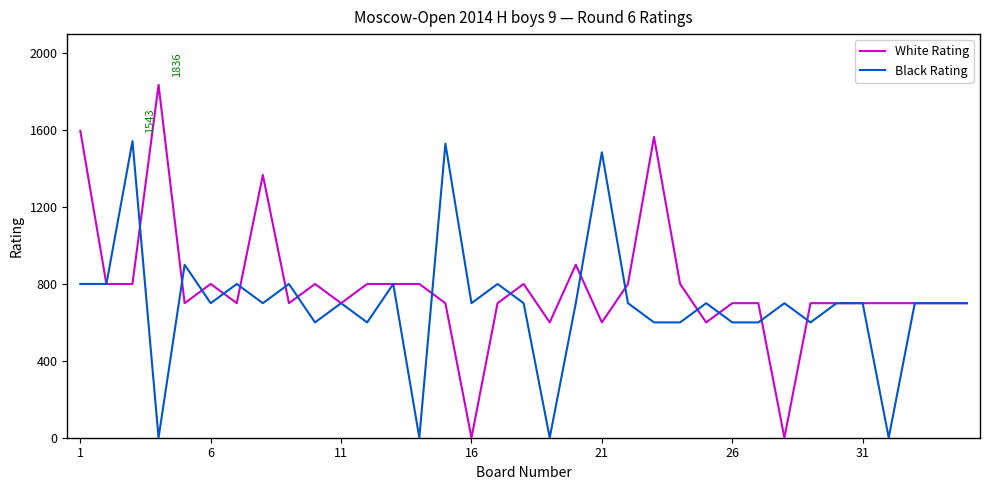

Rank the series by their average value, from highest to lowest.

White Rating, Black Rating